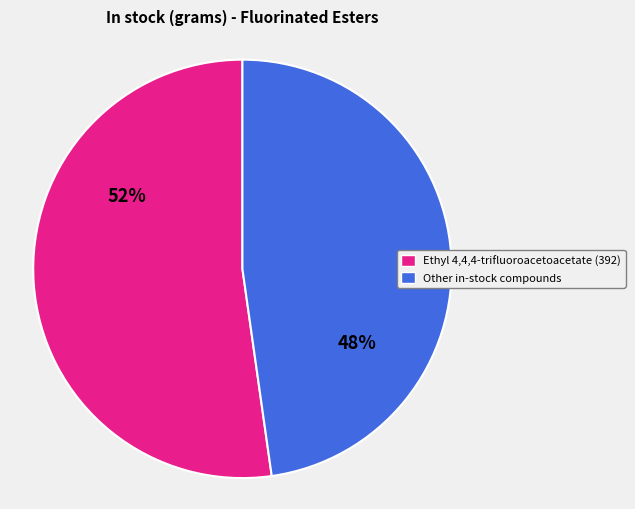

Rank the categories by value from lowest to highest.

Other in-stock compounds, Ethyl 4,4,4-trifluoroacetoacetate (392)